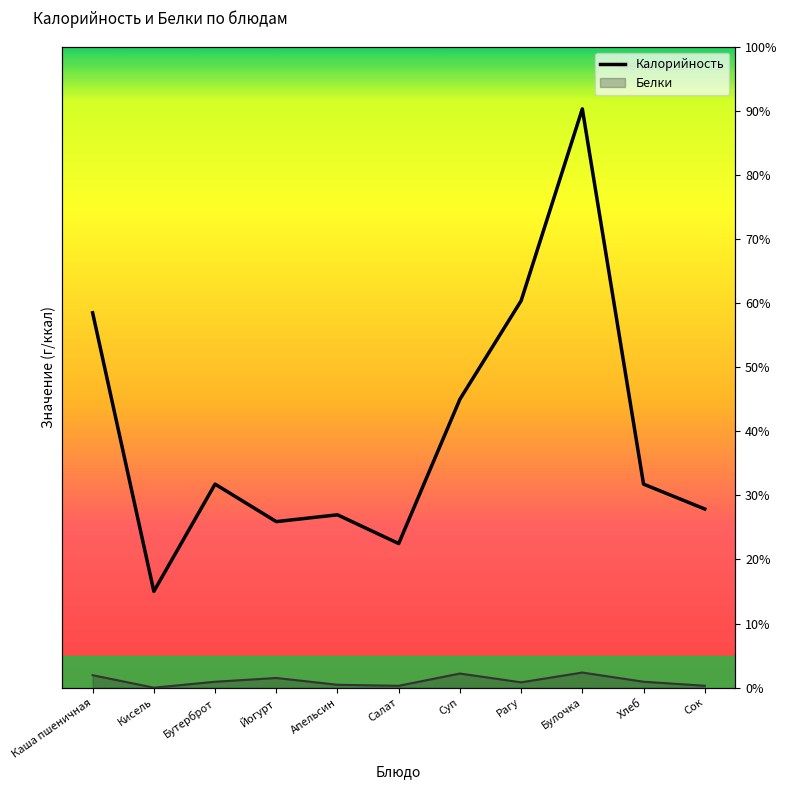

What is the maximum value shown in the chart?

90.3